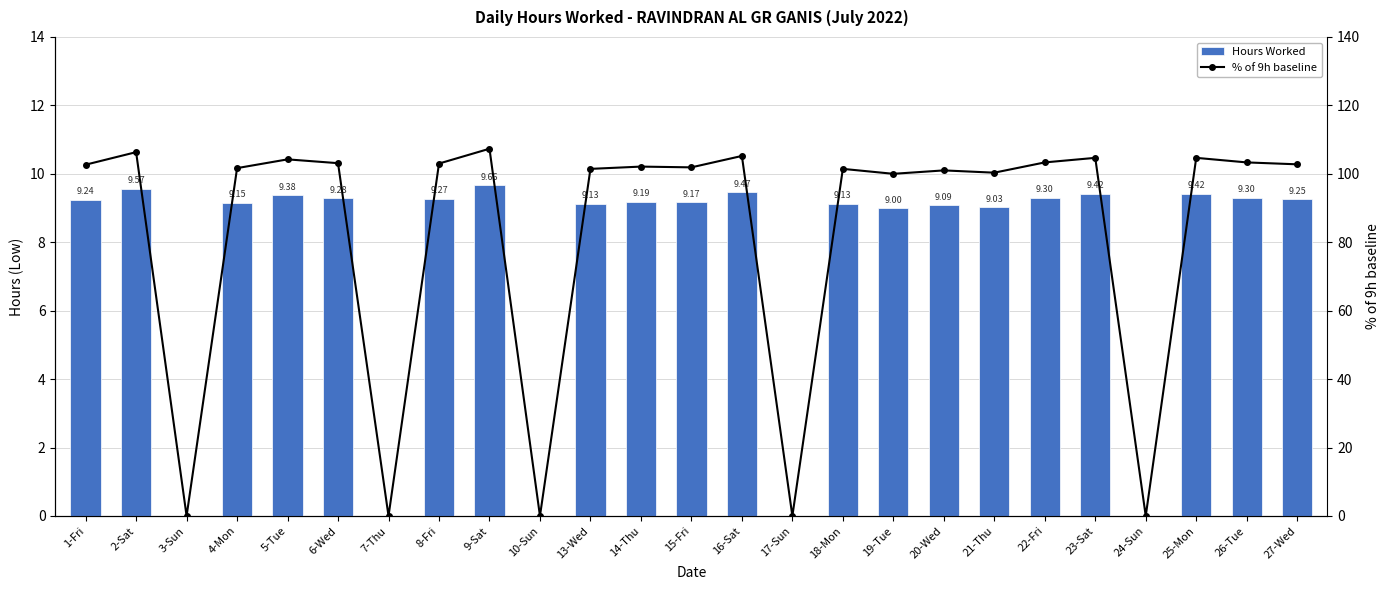

How many categories are shown in the chart?

25